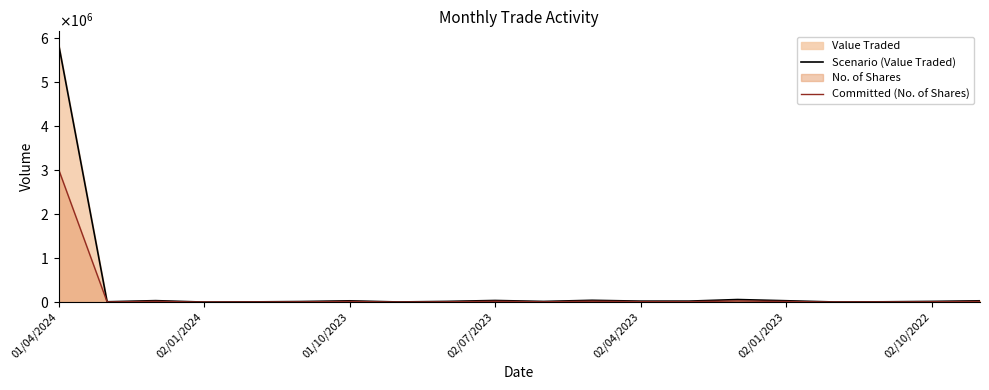

Between 8 and 19, which series saw the biggest shift?

Scenario (Value Traded)